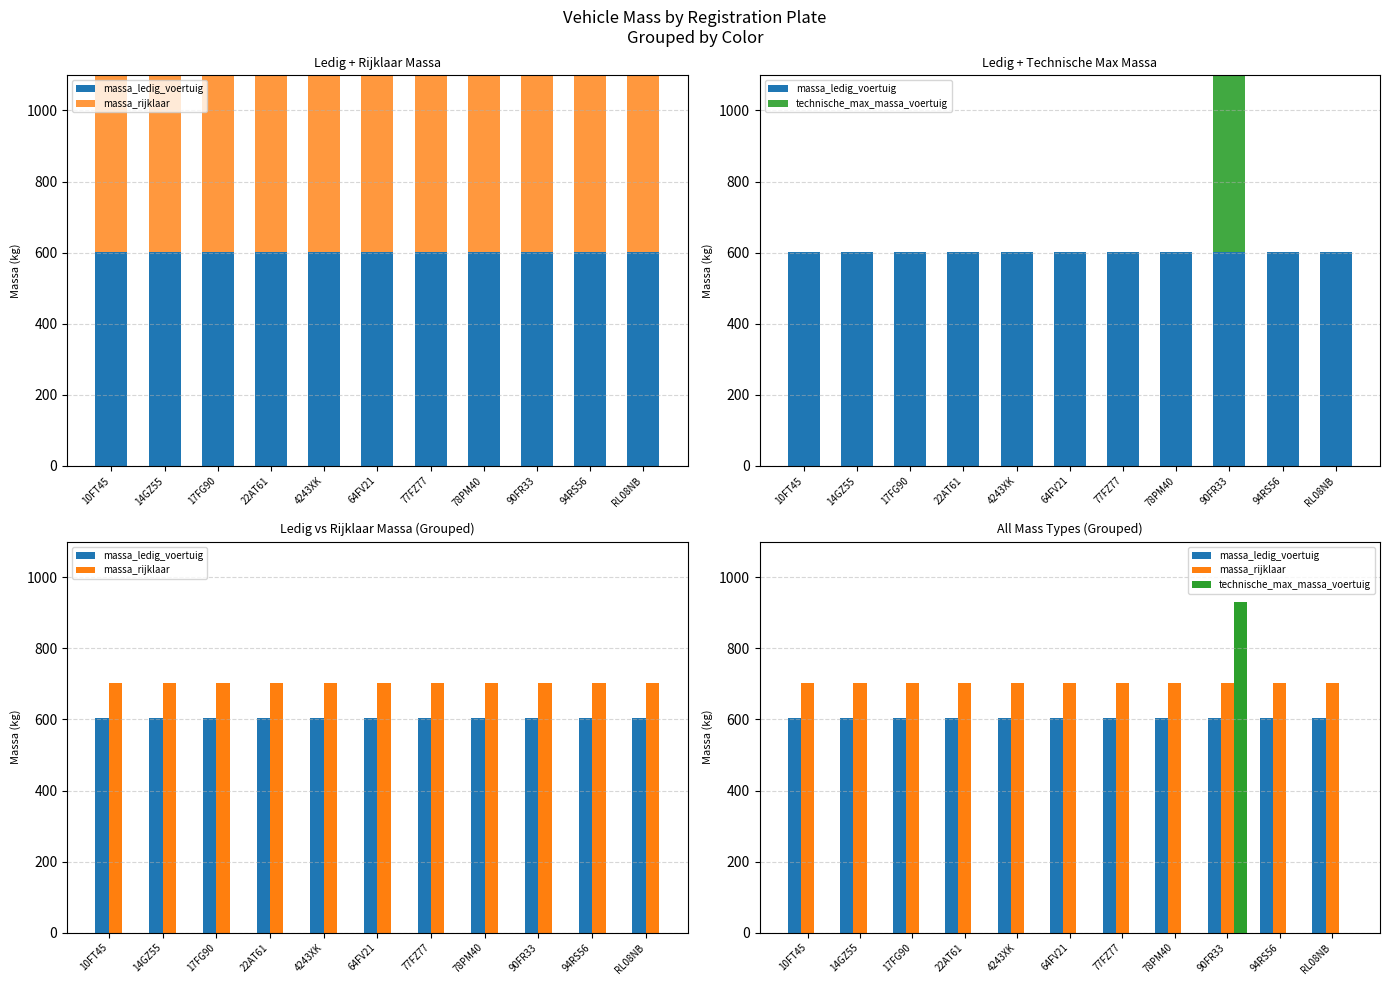

What is the label of the 9th bar from the left?

90FR33